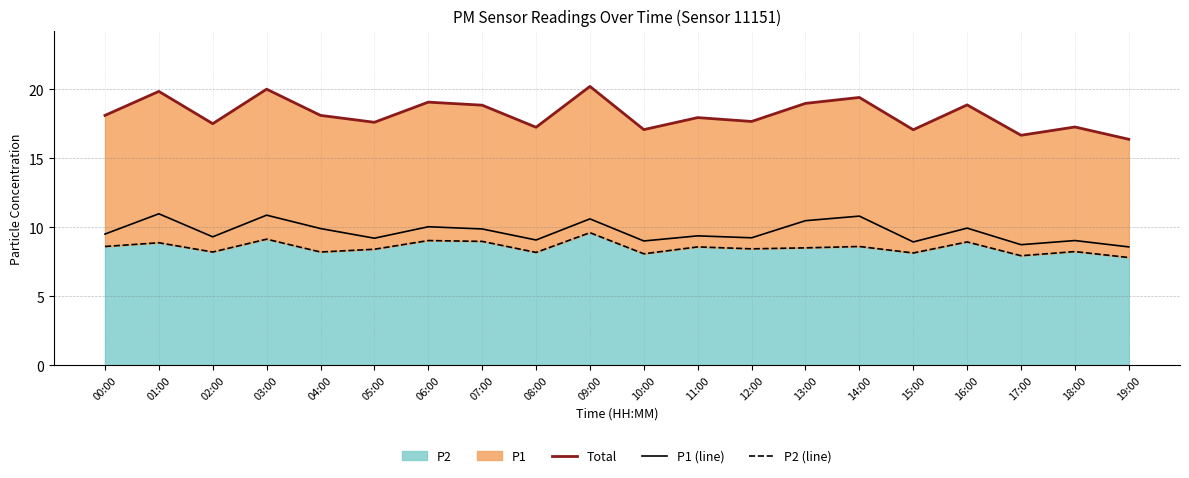

What is the smallest value displayed?

7.8